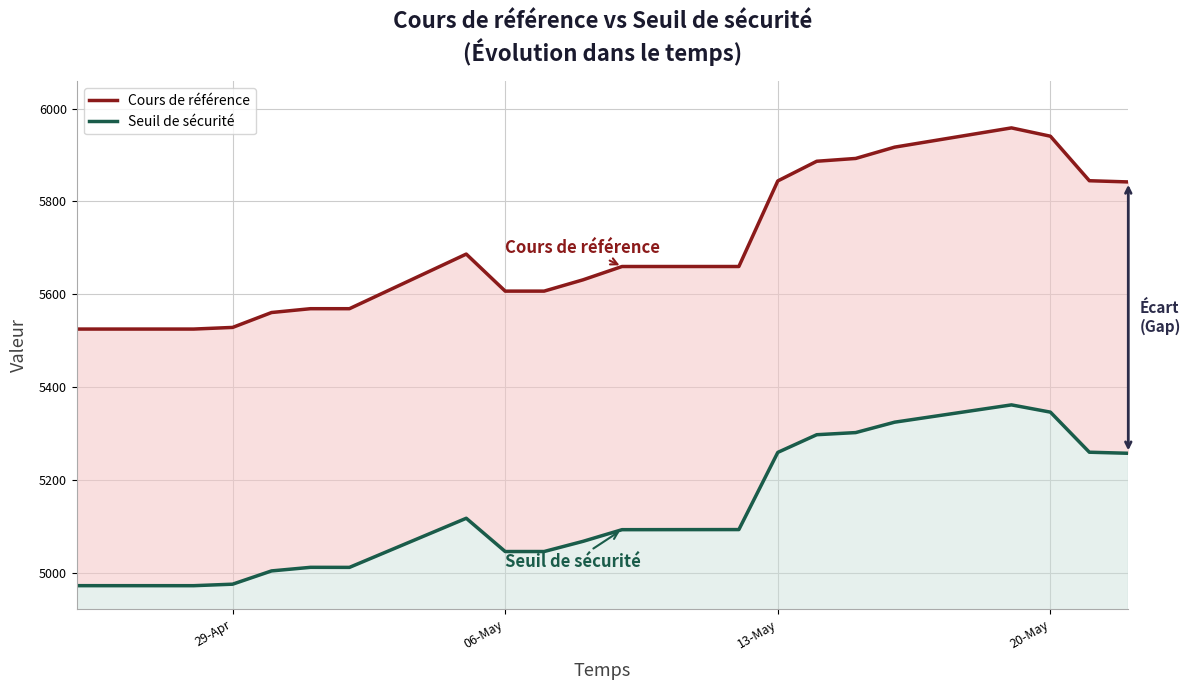

How many categories are shown in the chart?

20